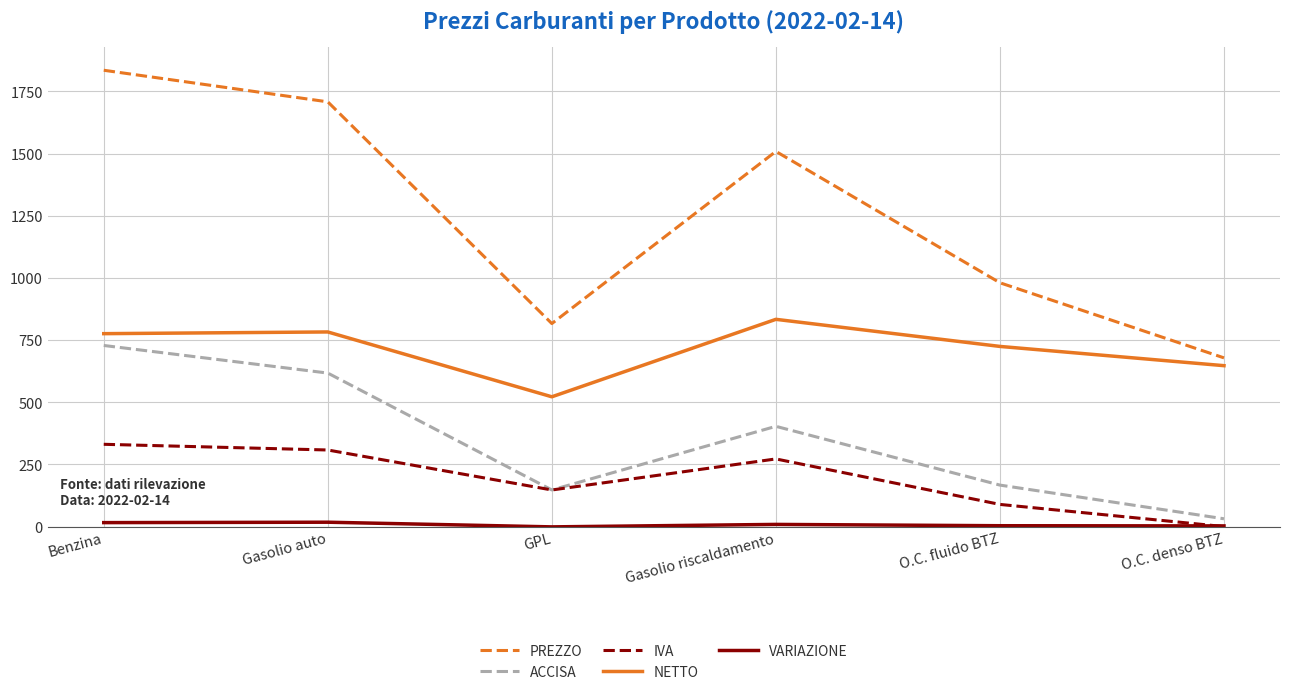

True or false: ACCISA and NETTO cross at least once.

False